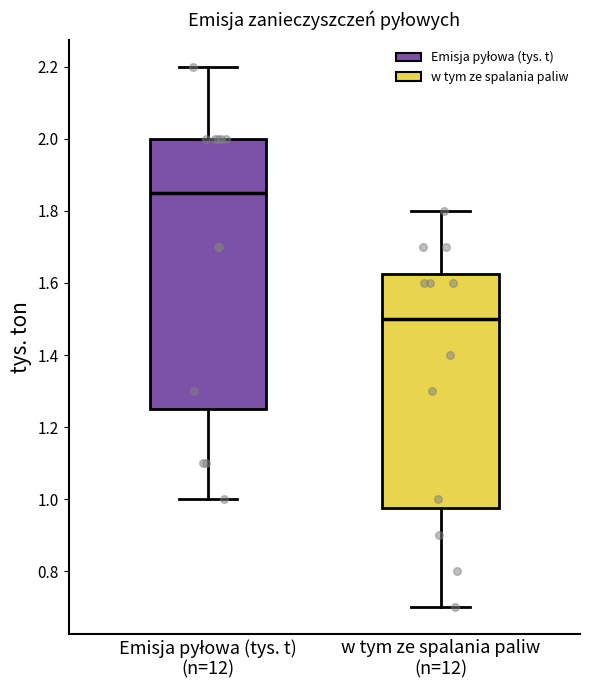

Where is the upper edge of the box for Emisja pyłowa (tys. t) (n=12) on the y-axis? The values are not printed on the chart, so give them approximately, as read against the axis.

2.00